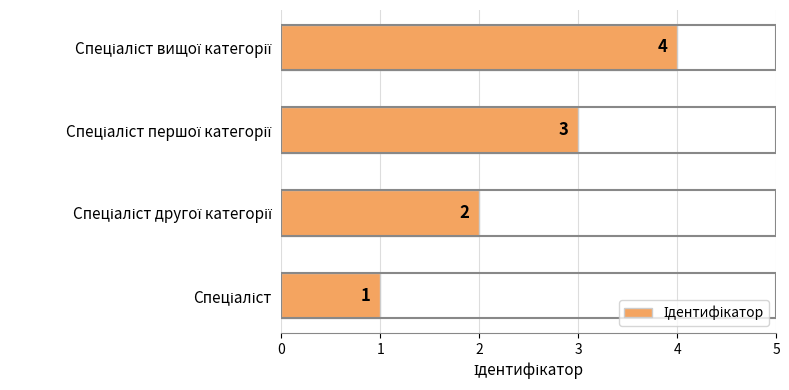

What is the sum of all values?

10